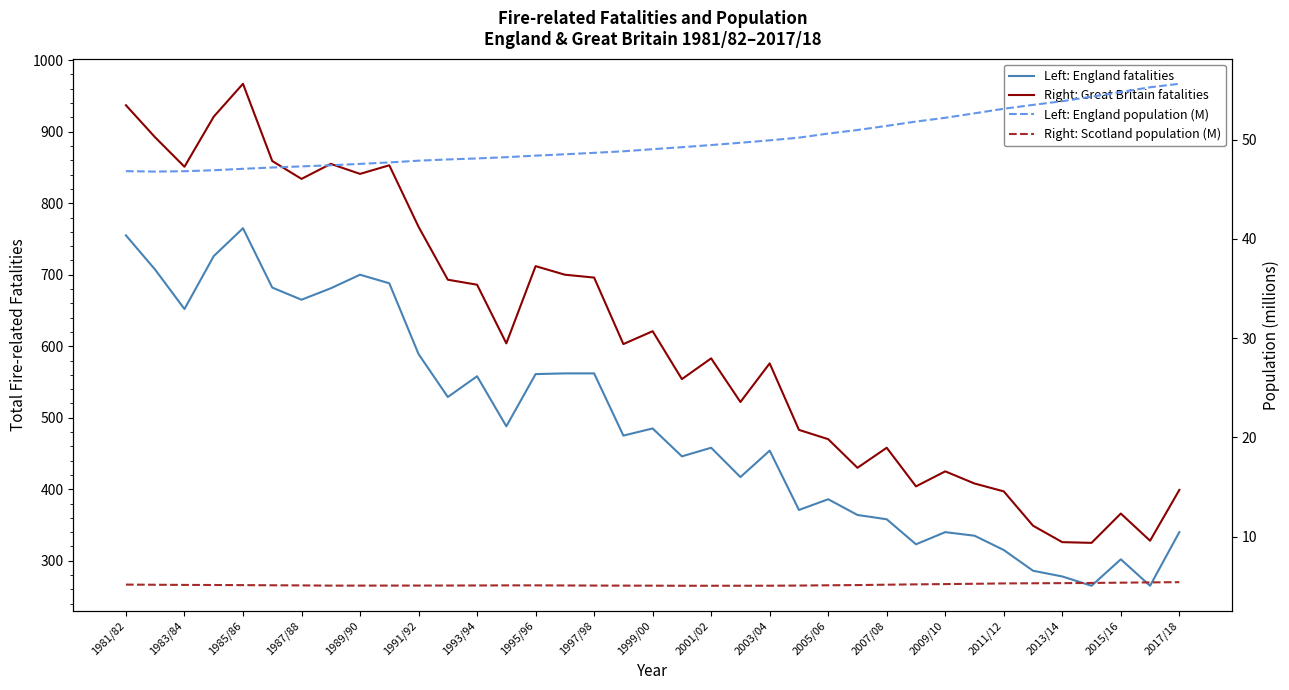

How many categories are shown in the chart?

37